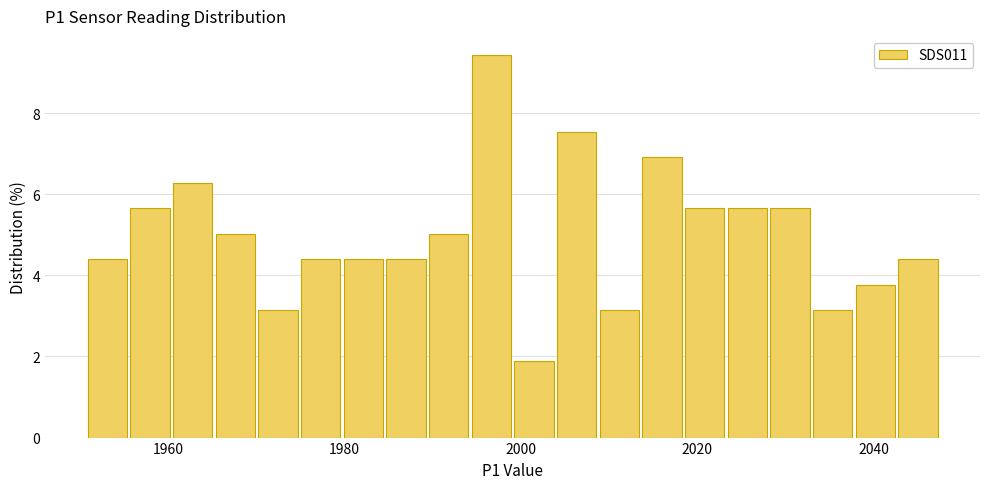

Read against the x-axis, roughly where is the centre of the tallest bar?

1996